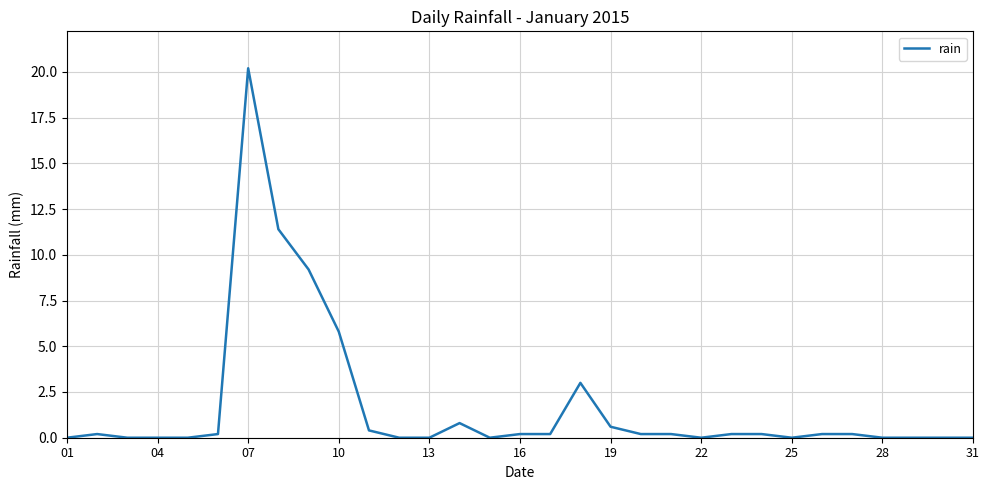

True or false: the data has more than 1 interior local peaks.

True